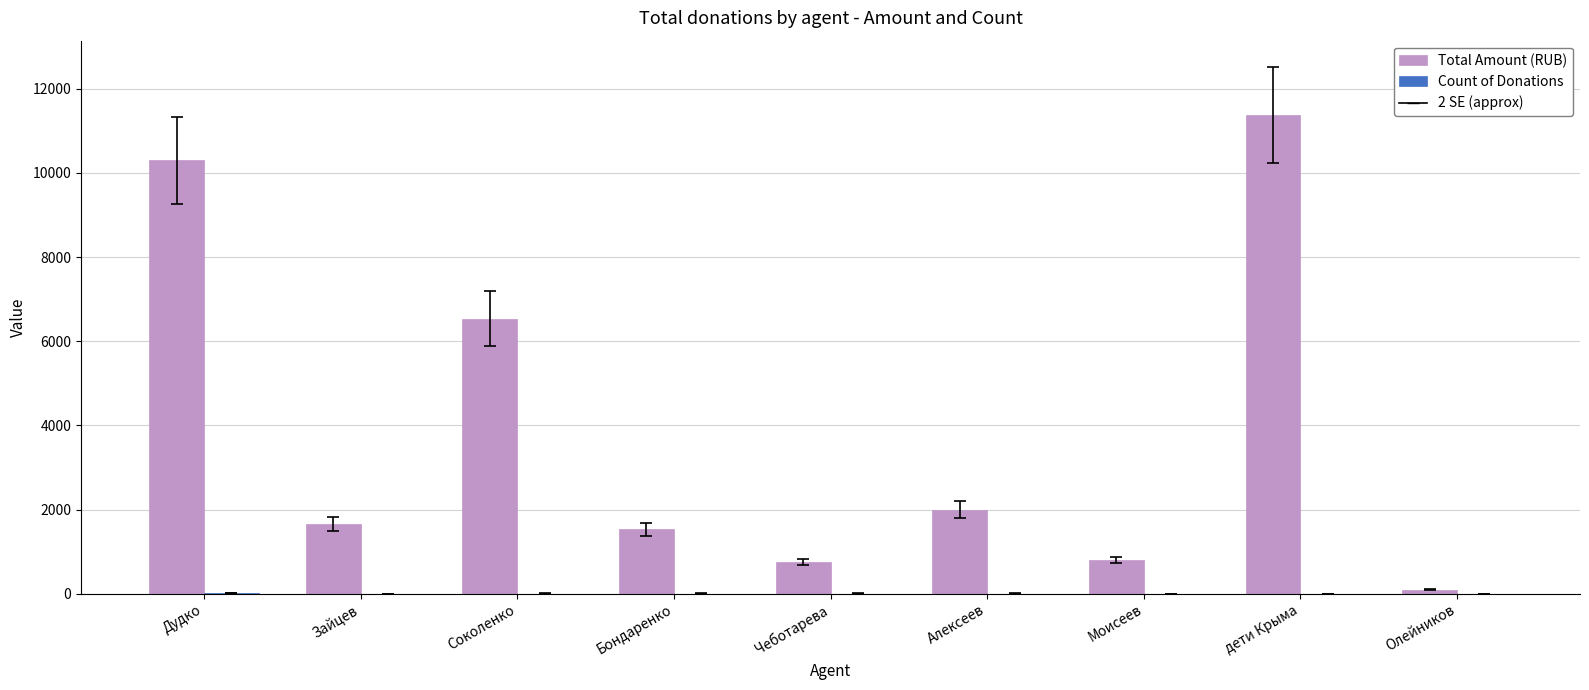

How many groups of bars are there?

9